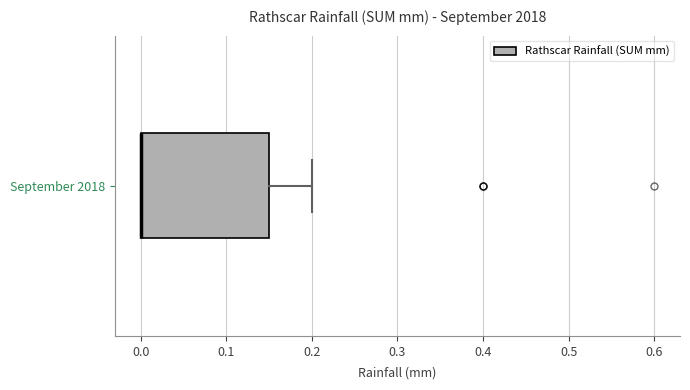

Transcribe this box plot: give where the median line is, the range the box spans, and where the two whiskers end, as read against the x-axis. The values are not printed on the chart, so give them approximately, as read against the axis.

median 0.00 (drawn on the box's left edge), box 0.00 to 0.15, whiskers 0.00 to 0.20